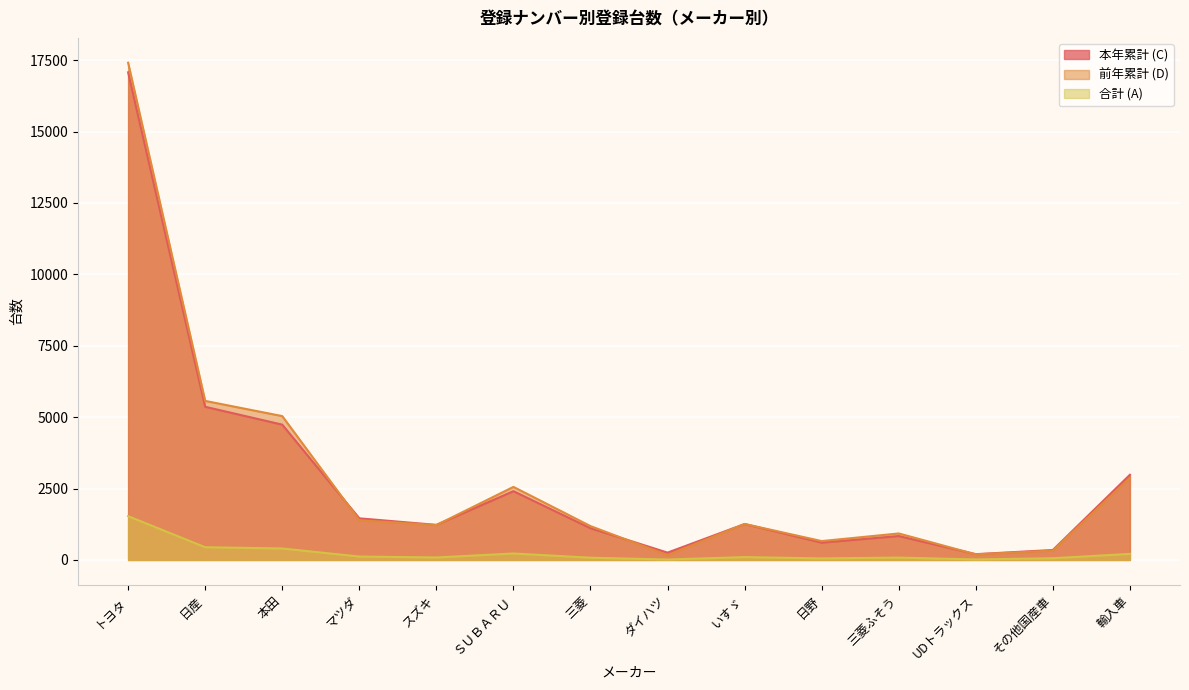

Where does the 本年累計 (C) series first go above 1258?

トヨタ